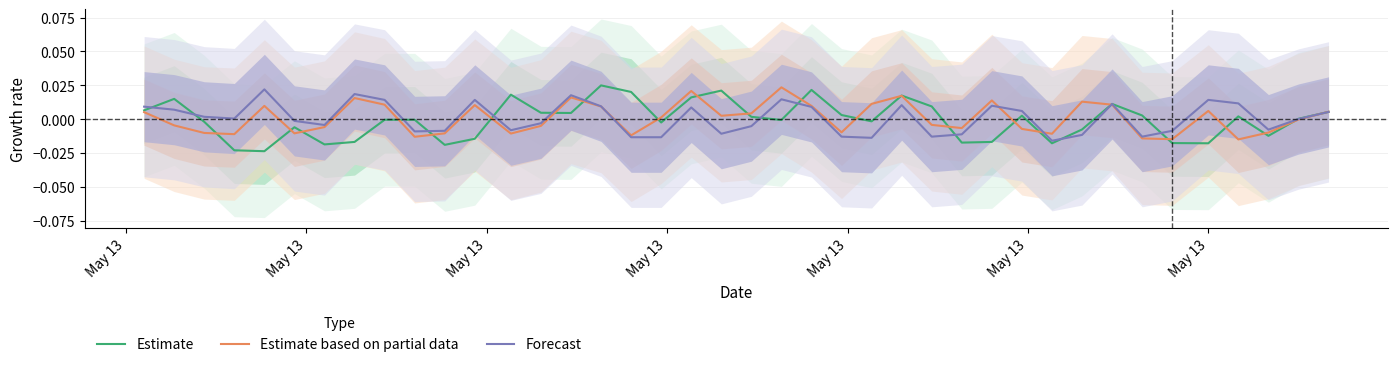

How many data points in Forecast are less than 0?

19